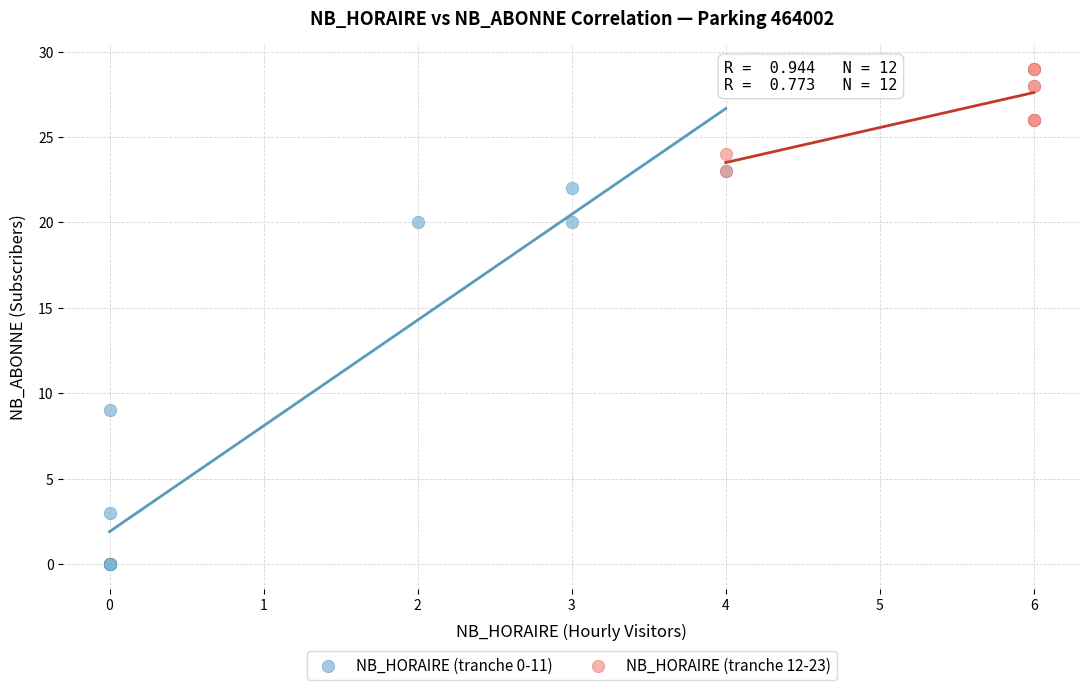

What are all the series names shown in the legend?

NB_HORAIRE (tranche 0-11), NB_HORAIRE (tranche 12-23)